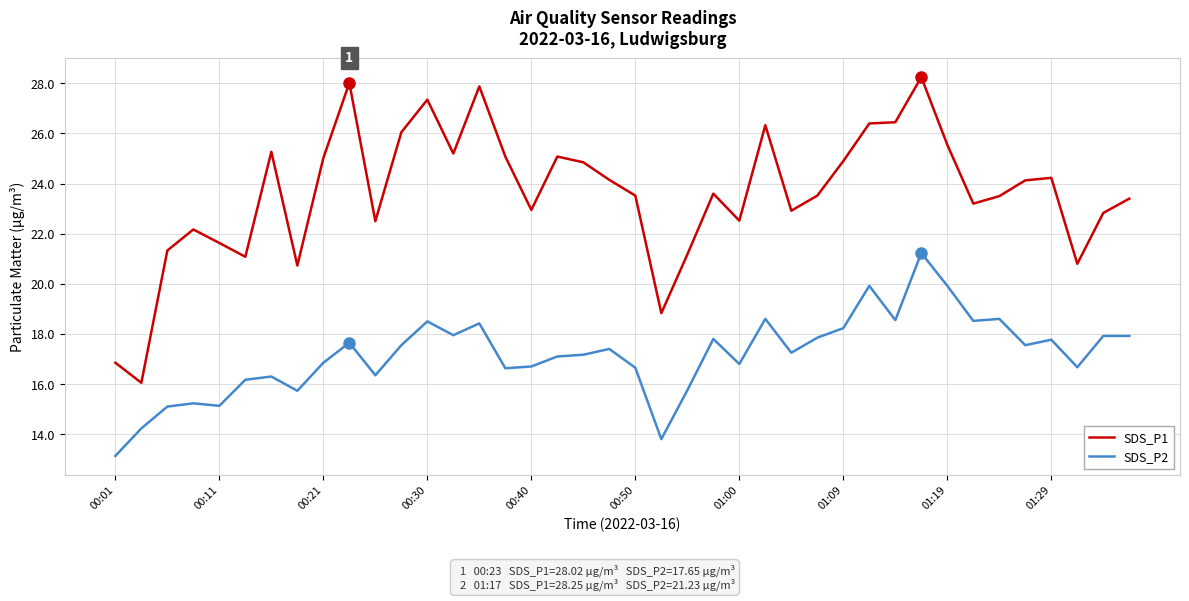

Which series has the largest range (max minus min)?

SDS_P1